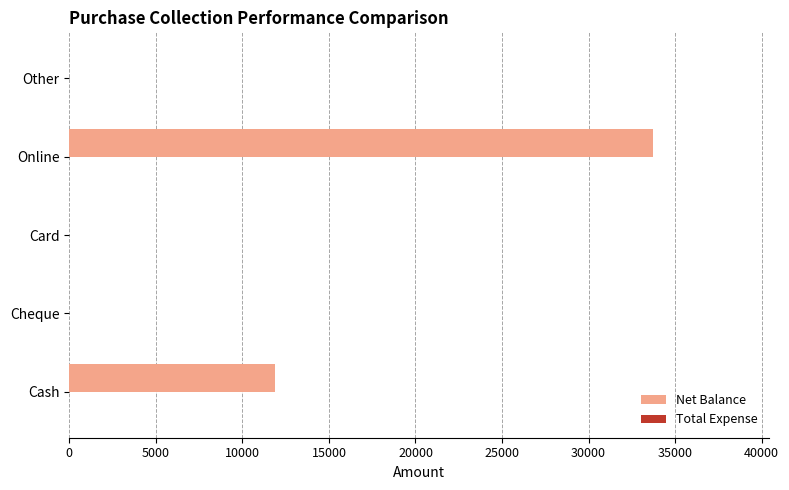

Which has a higher value, Online or Other?

Online